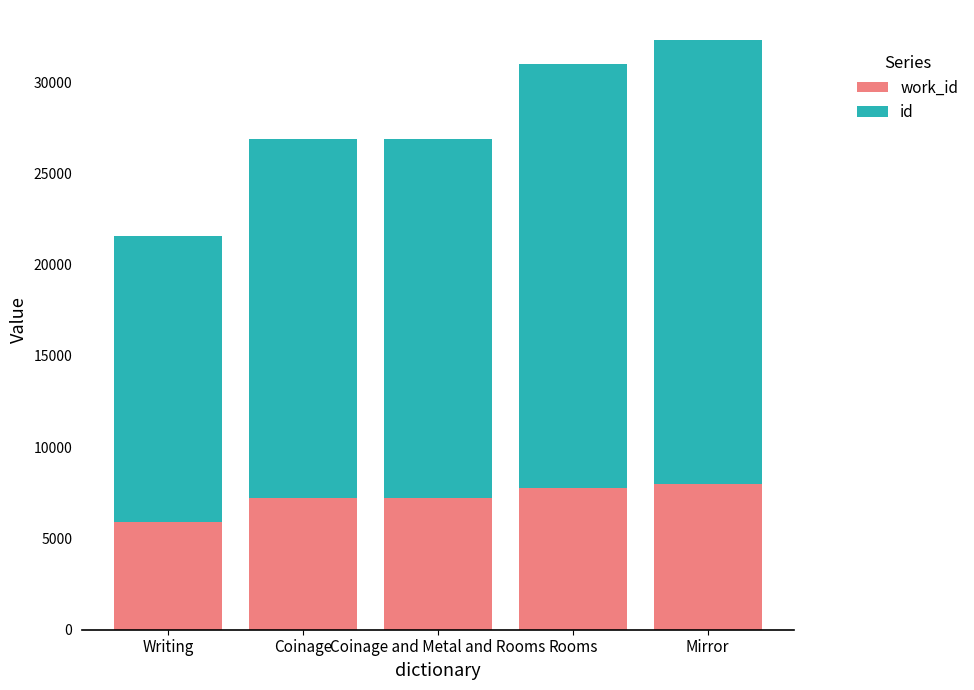

What is the total value across all series at Coinage and Metal and Rooms?

26905